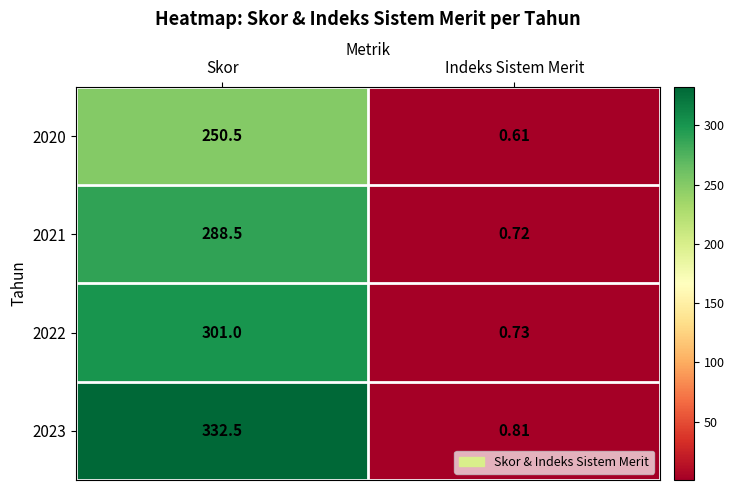

Rank the series at Indeks Sistem Merit from highest to lowest value.

2023, 2022, 2021, 2020